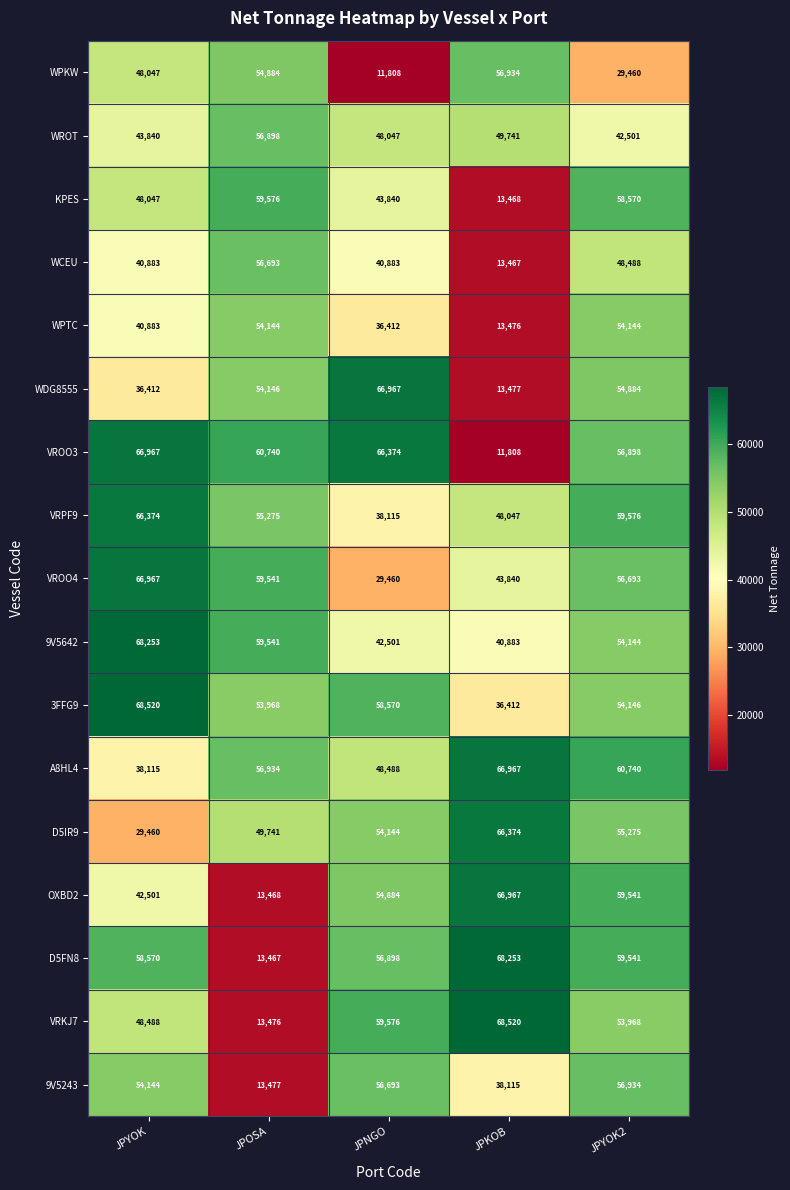

At which label is KPES closest to 36522?

JPNGO